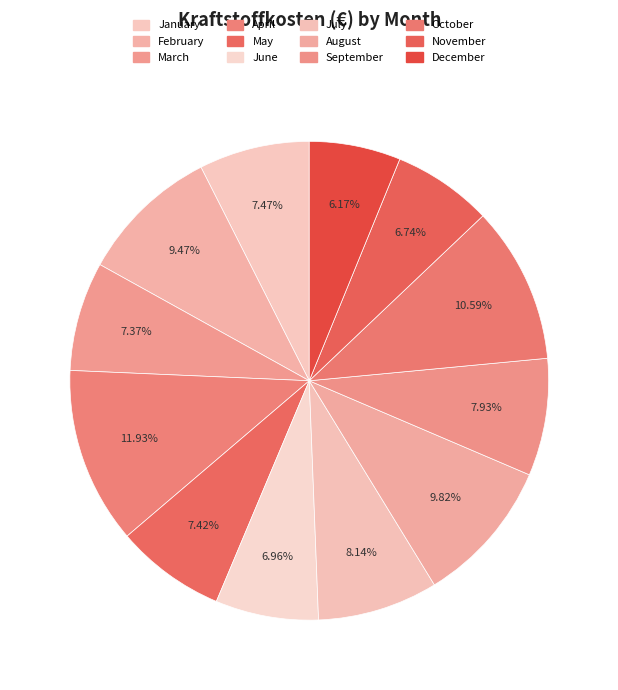

Is November the majority of the pie?

No